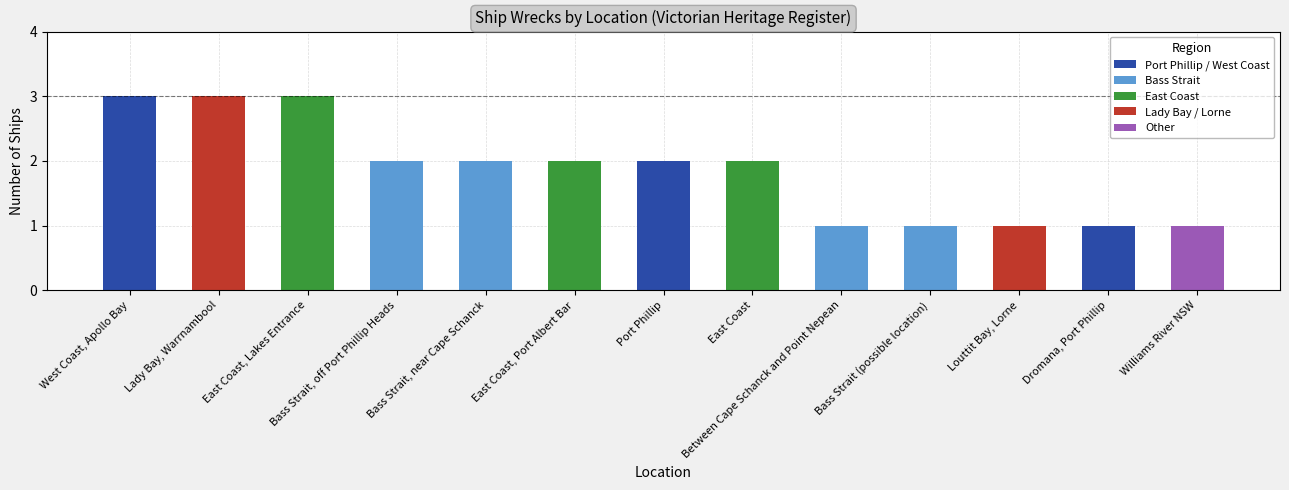

What is the label of the 3rd bar from the left?

East Coast, Lakes Entrance